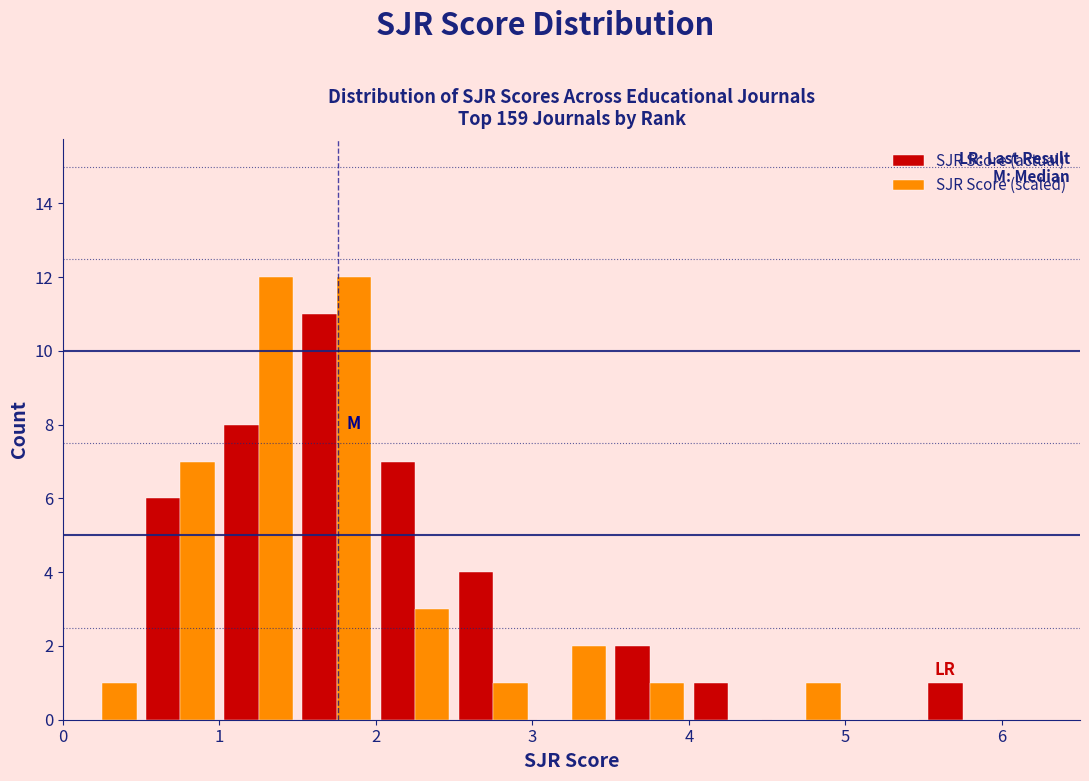

Reading left to right, list every range on the x-axis with the height of the bar of each series over it. The values are not printed on the chart, so give them approximately, as read against the axis.

0.0 to 0.5: SJR Score (actual)=0	SJR Score (scaled)=1
0.5 to 1.0: SJR Score (actual)=6	SJR Score (scaled)=7
1.0 to 1.5: SJR Score (actual)=8	SJR Score (scaled)=12
1.5 to 2.0: SJR Score (actual)=11	SJR Score (scaled)=12
2.0 to 2.5: SJR Score (actual)=7	SJR Score (scaled)=3
2.5 to 3.0: SJR Score (actual)=4	SJR Score (scaled)=1
3.0 to 3.5: SJR Score (actual)=0	SJR Score (scaled)=2
3.5 to 4.0: SJR Score (actual)=2	SJR Score (scaled)=1
4.0 to 4.5: SJR Score (actual)=1	SJR Score (scaled)=0
4.5 to 5.0: SJR Score (actual)=0	SJR Score (scaled)=1
5.0 to 5.5: SJR Score (actual)=0	SJR Score (scaled)=0
5.5 to 6.0: SJR Score (actual)=1	SJR Score (scaled)=0